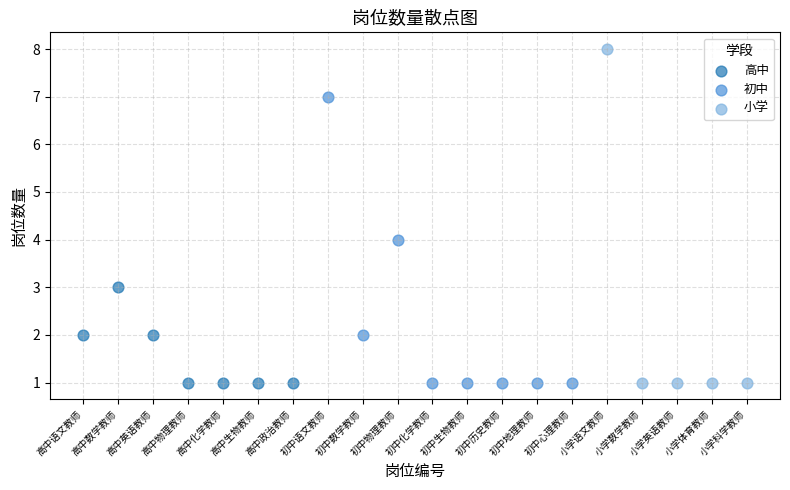

Which series contains the highest Y value?

小学